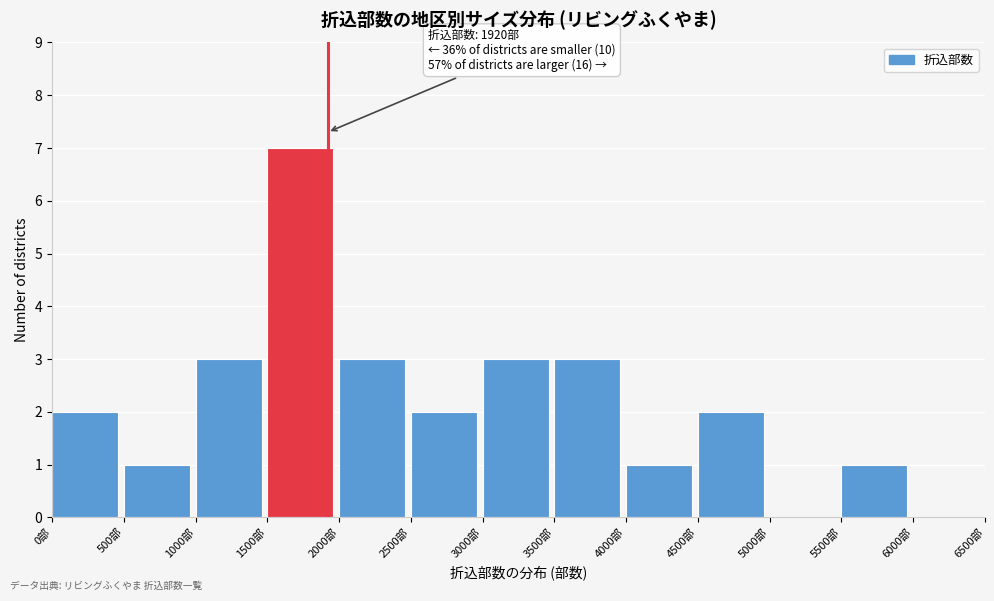

Which range on the x-axis has the tallest bar?

1500 to 2000